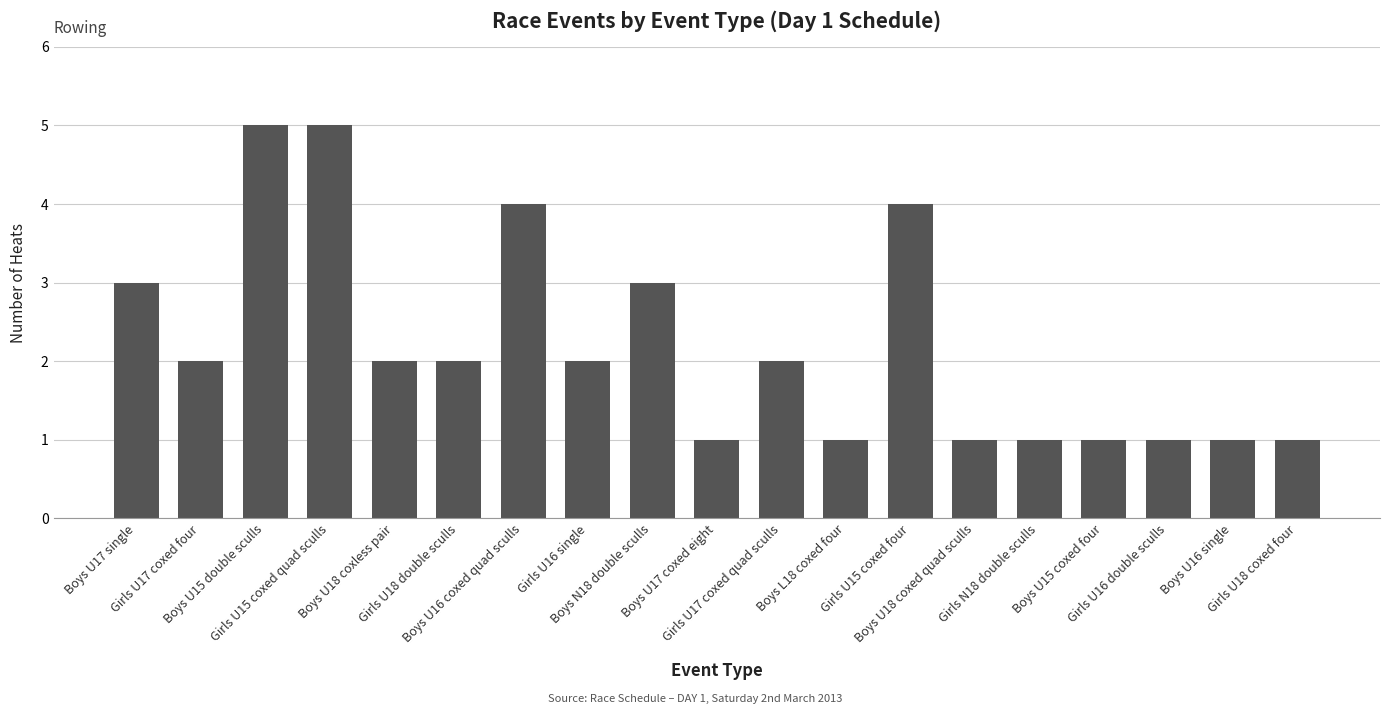

The chart shows a value of 4 at Girls U15 coxed four. True or false?

True